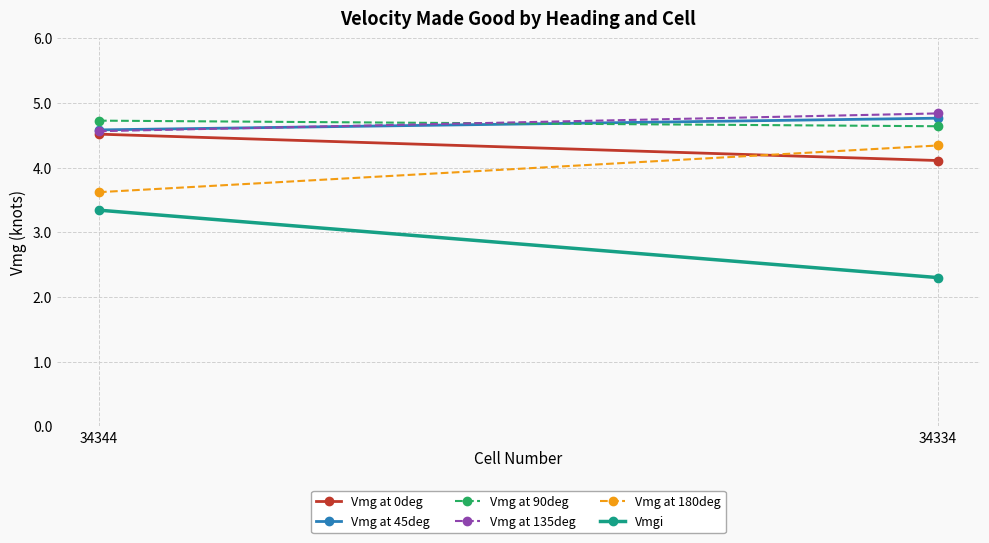

What is the total value across all series at 34334?

25.0